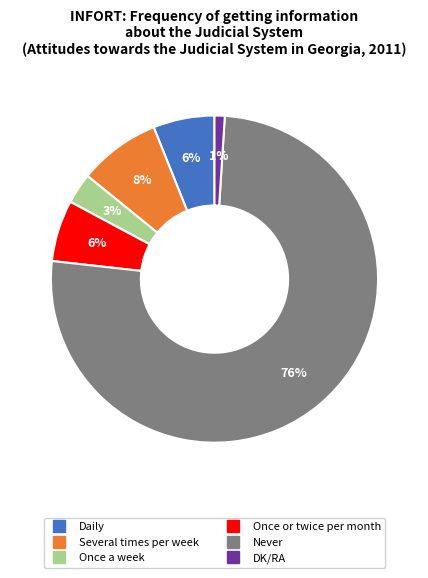

Which slice is the smallest?

DK/RA